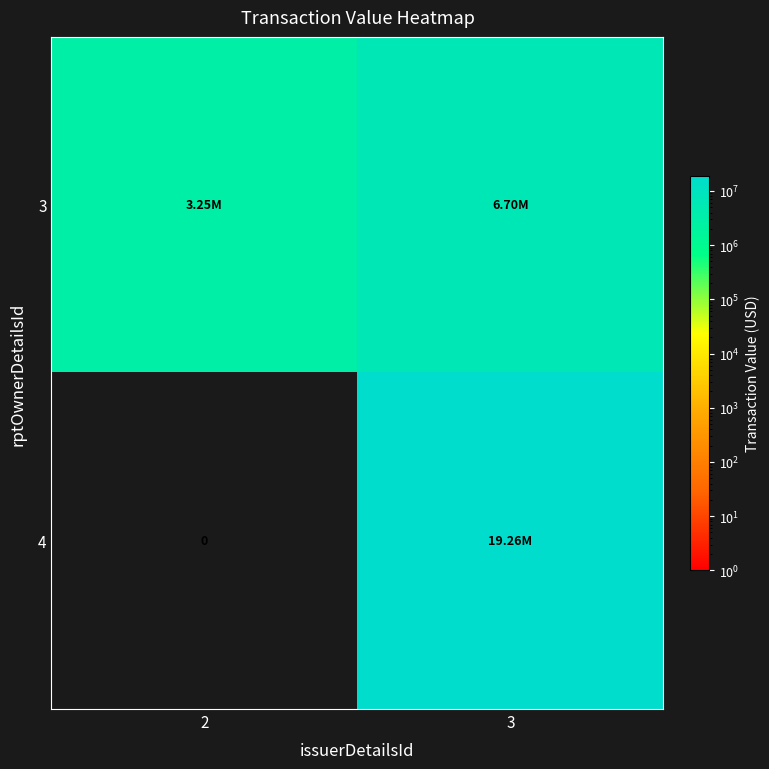

Between 2 and 3, which series saw the biggest shift?

4